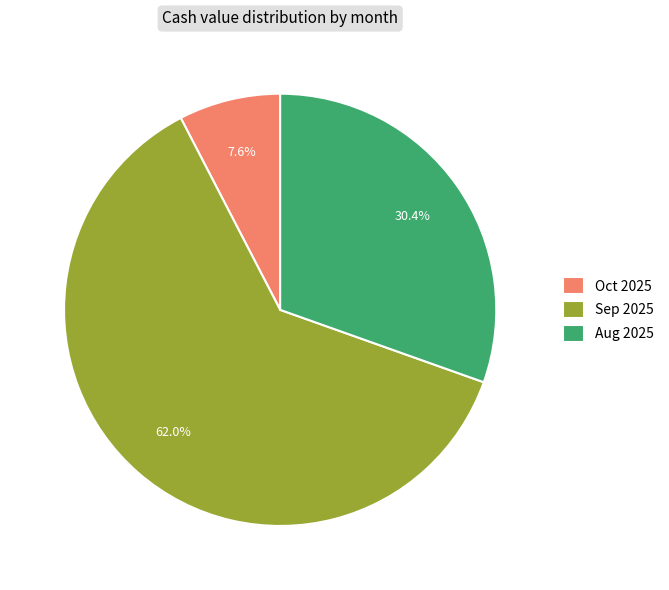

Which slice is the largest?

Sep 2025